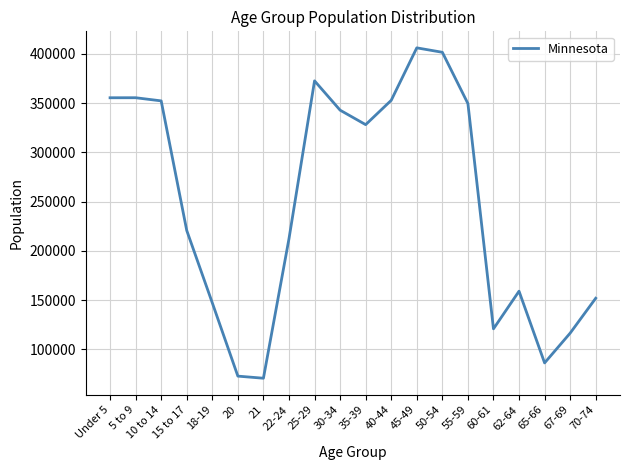

Which label corresponds to the largest value in the chart?

45-49